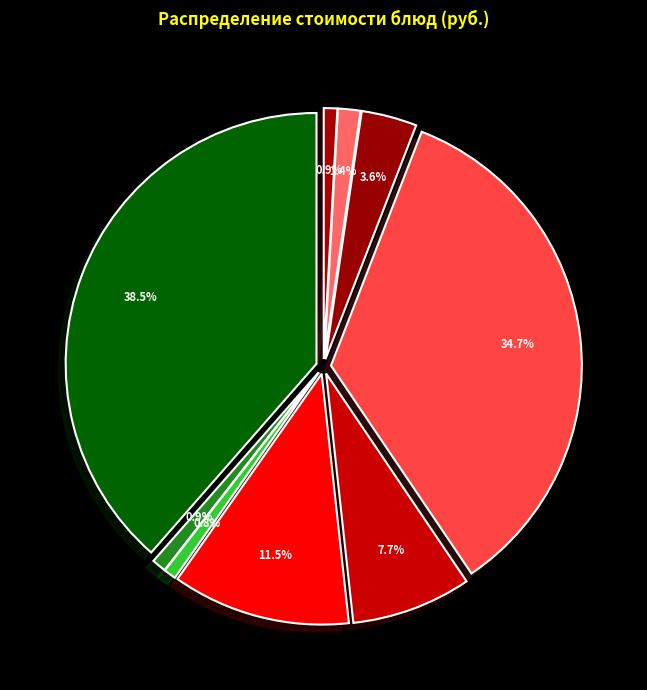

To the nearest percent, what is the difference between the хлеб пшеничный йодированный (завтрак) and мандарин slice percentages?

11%